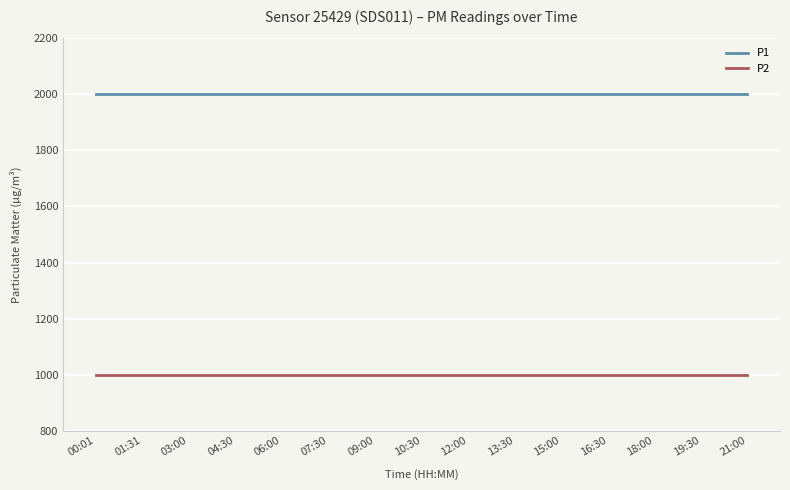

Is the value of P2 at 04:30 greater than the value of P1 at 18:00?

No